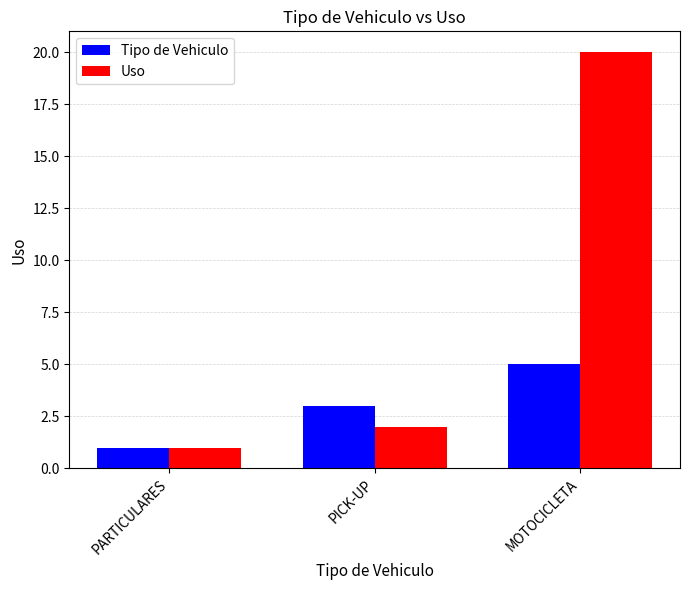

What position from the left is PICK-UP?

2